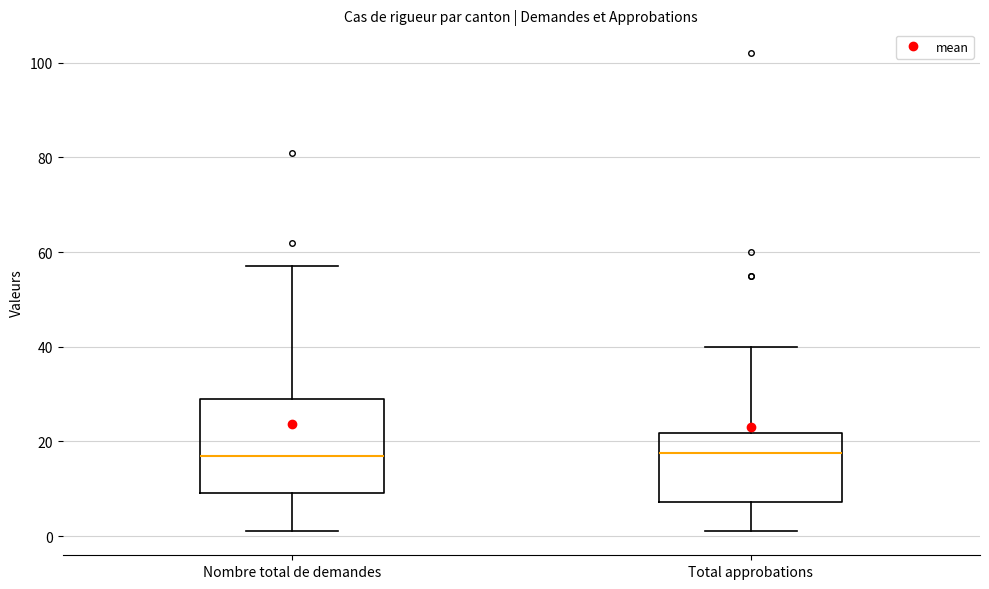

Reading left to right, read every box against the y-axis: the position of its median line, the range the box covers, and the ends of its whiskers. The values are not printed on the chart, so give them approximately, as read against the axis.

Nombre total de demandes: median 18, box 10 to 30, whiskers 2 to 58
Total approbations: median 18, box 8 to 22, whiskers 2 to 40